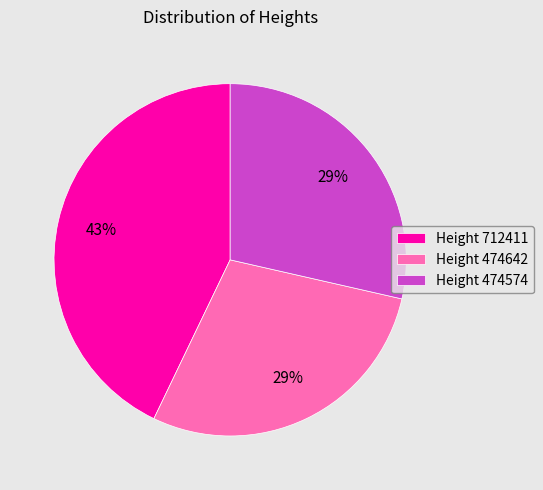

Does Height 474574 represent more than half of the total?

No